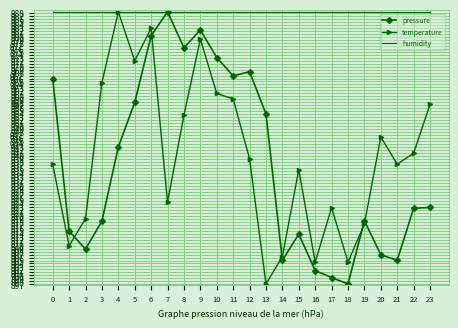

What is the total value across all series at 7?

2901.2